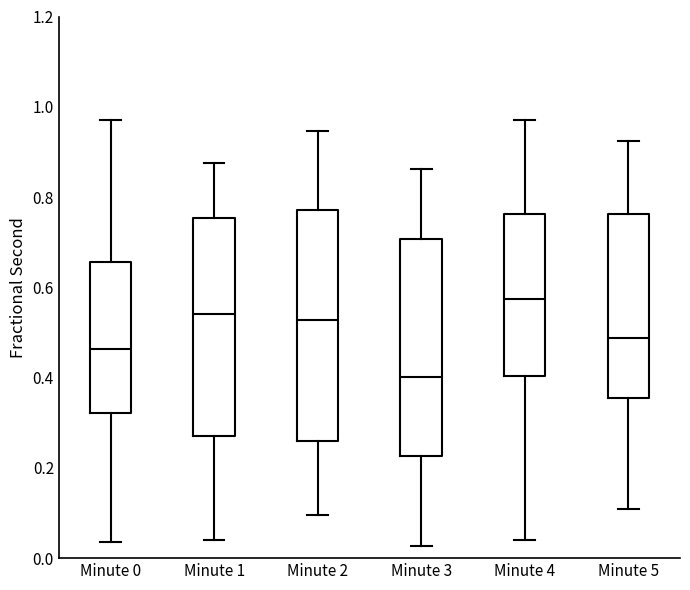

Reading left to right, transcribe this box plot: for each box, give where its median line is, the range the box spans, and where its two whiskers end, as read against the y-axis. The values are not printed on the chart, so give them approximately, as read against the axis.

Minute 0: median 0.46, box 0.32 to 0.66, whiskers 0.04 to 0.98
Minute 1: median 0.54, box 0.28 to 0.76, whiskers 0.04 to 0.88
Minute 2: median 0.52, box 0.26 to 0.78, whiskers 0.10 to 0.94
Minute 3: median 0.40, box 0.22 to 0.70, whiskers 0.02 to 0.86
Minute 4: median 0.58, box 0.40 to 0.76, whiskers 0.04 to 0.98
Minute 5: median 0.48, box 0.36 to 0.76, whiskers 0.10 to 0.92